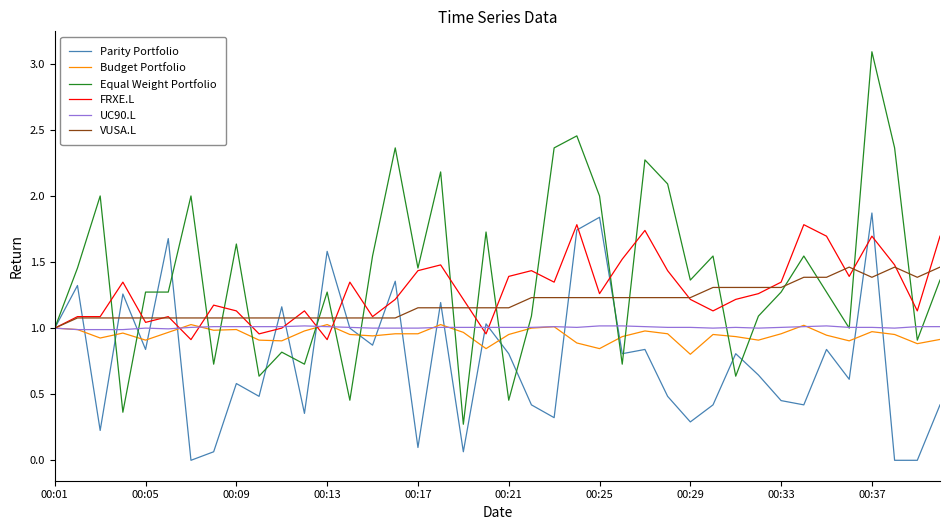

What is the maximum value shown in the chart?

3.1